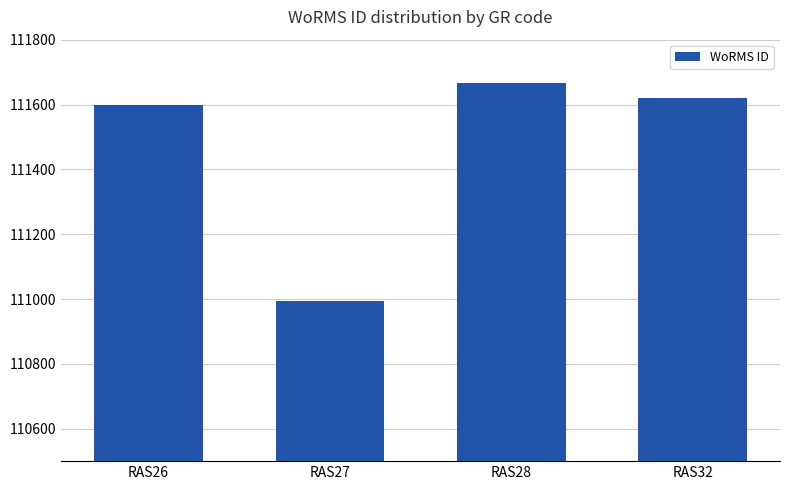

What is the difference between the values at RAS28 and RAS32?

46